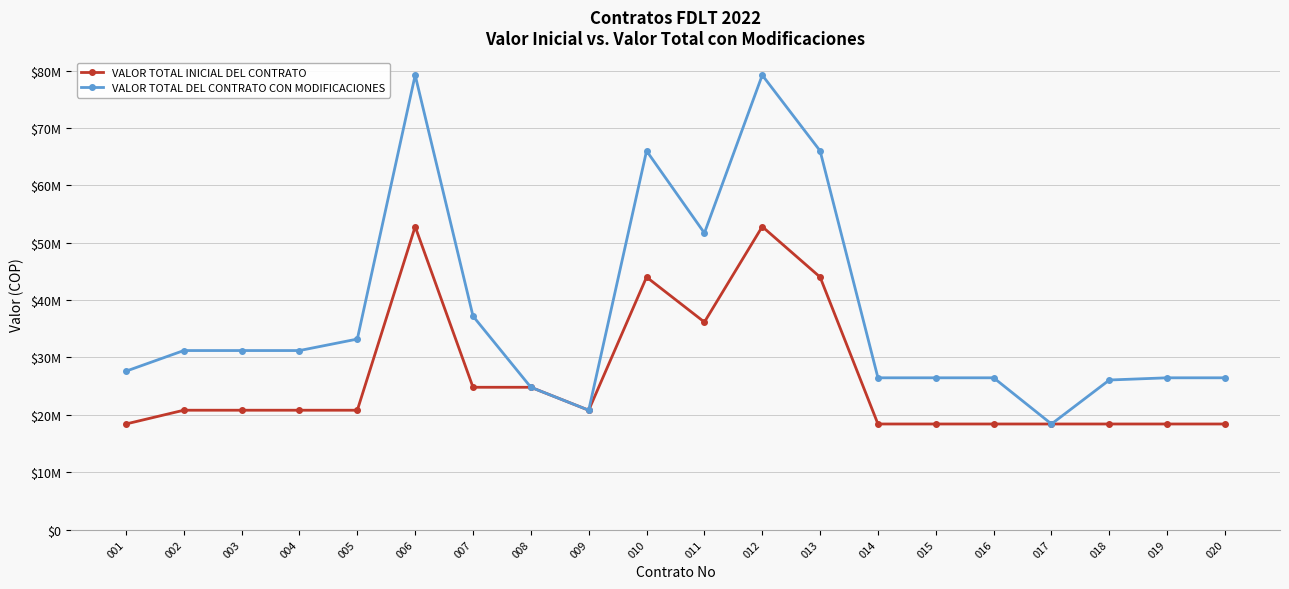

At which label does VALOR TOTAL INICIAL DEL CONTRATO first exceed 20800000?

006